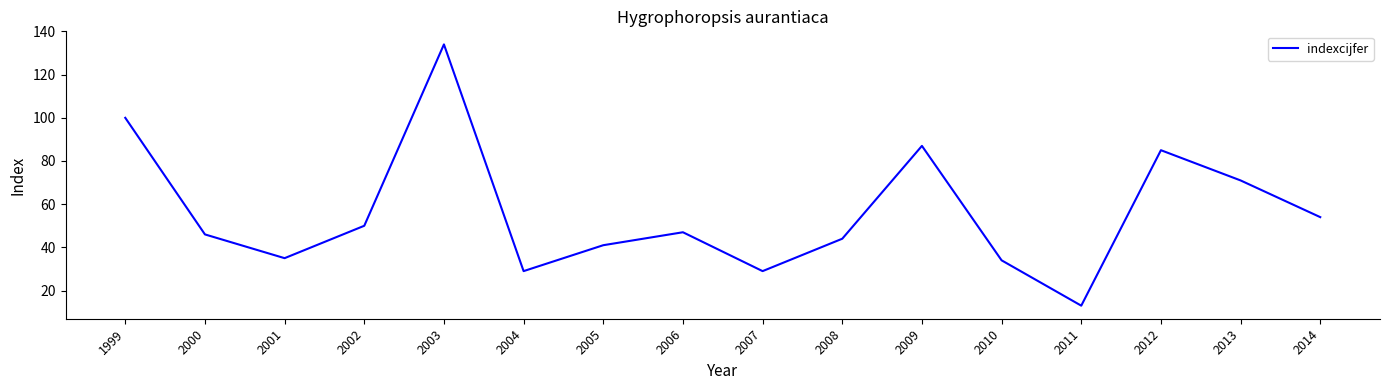

What is the difference between the second highest and second lowest values?

71